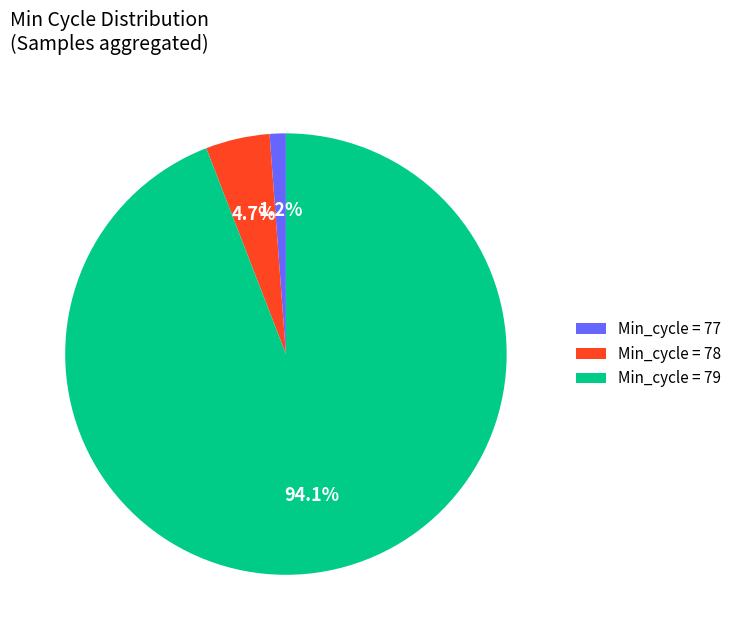

Which has a higher value, Min_cycle = 78 or Min_cycle = 79?

Min_cycle = 79